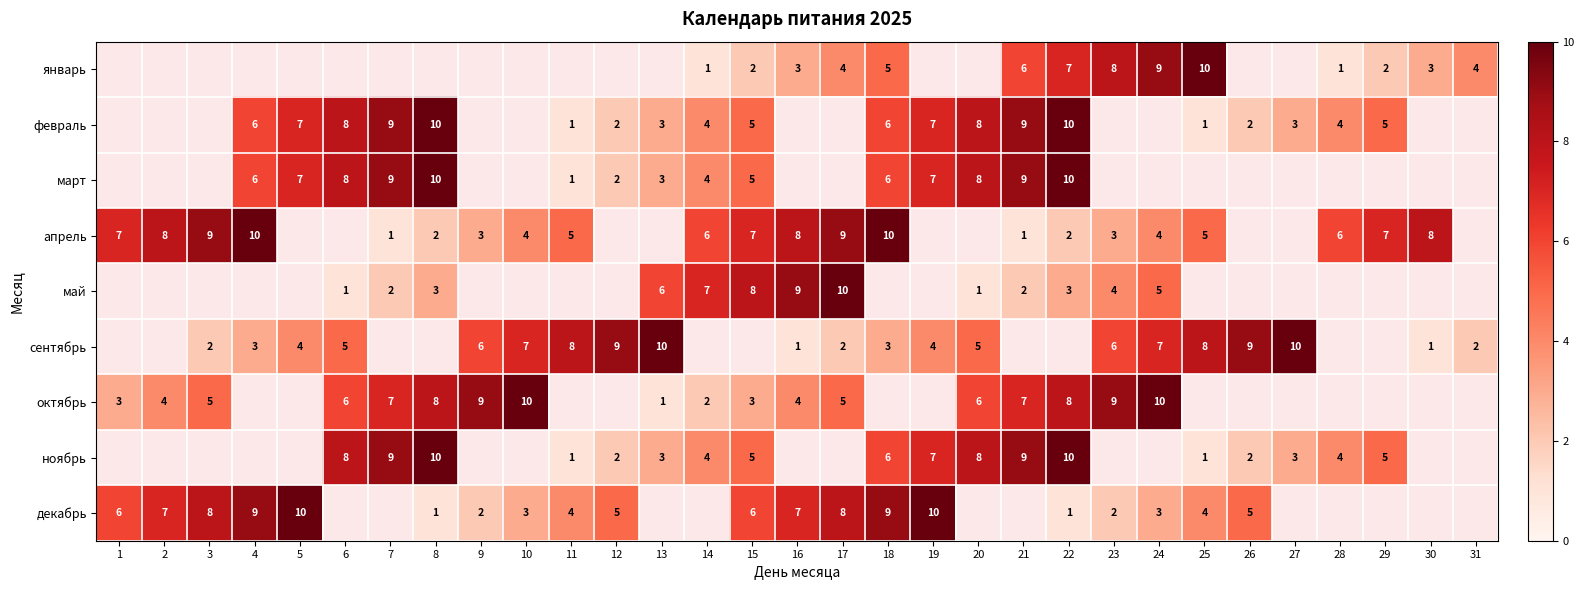

What is the minimum value shown in the chart?

1.0